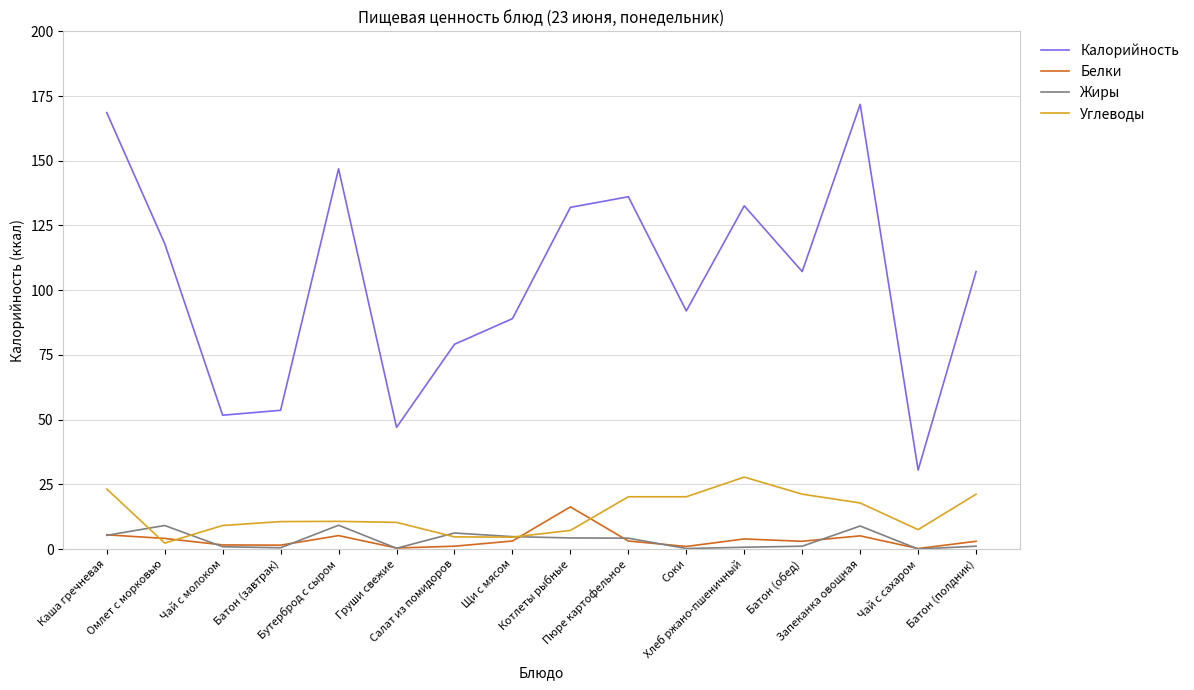

At which label does Белки reach its peak?

Котлеты рыбные